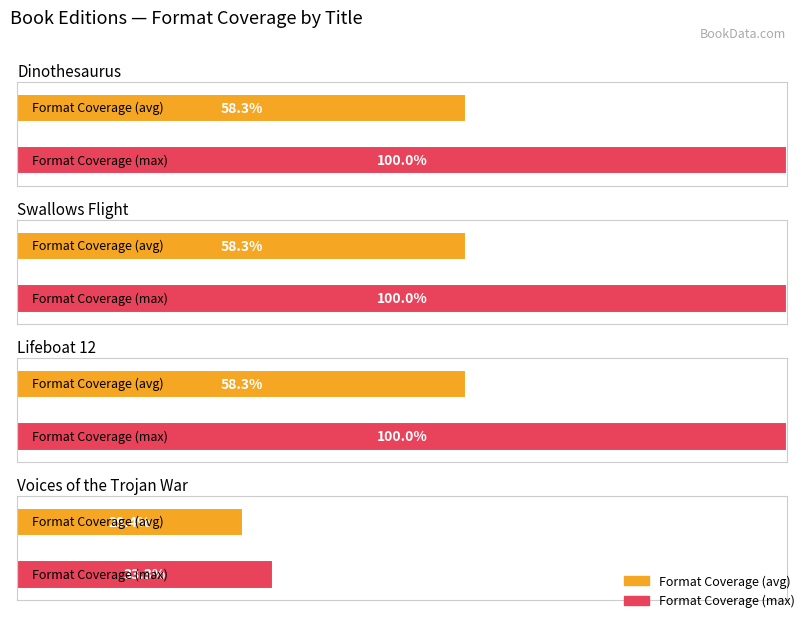

What is the label of the 4th bar from the left?

Voices of the Trojan War